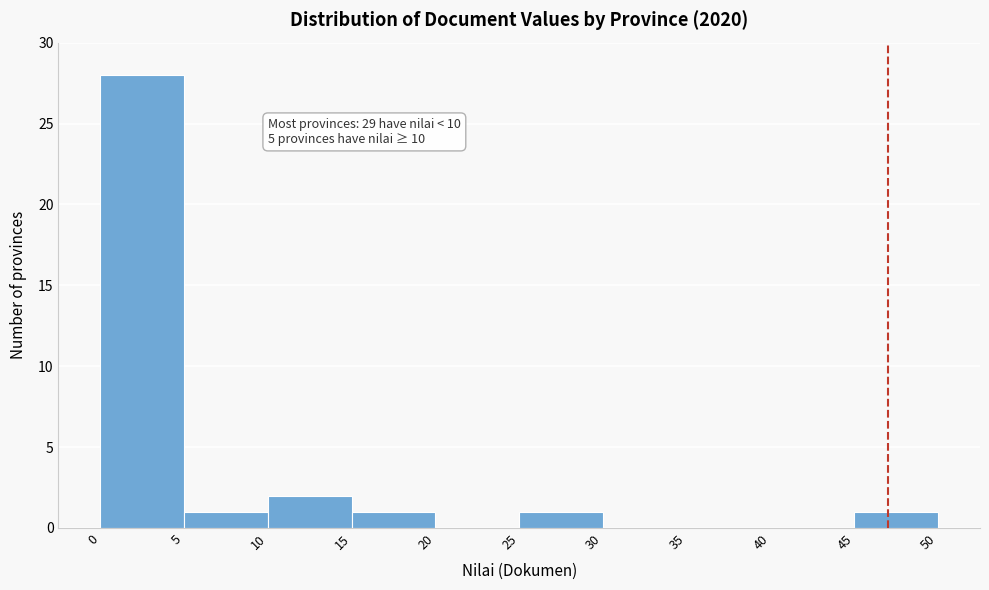

Over which range of the x-axis is the bar tallest?

0 to 5